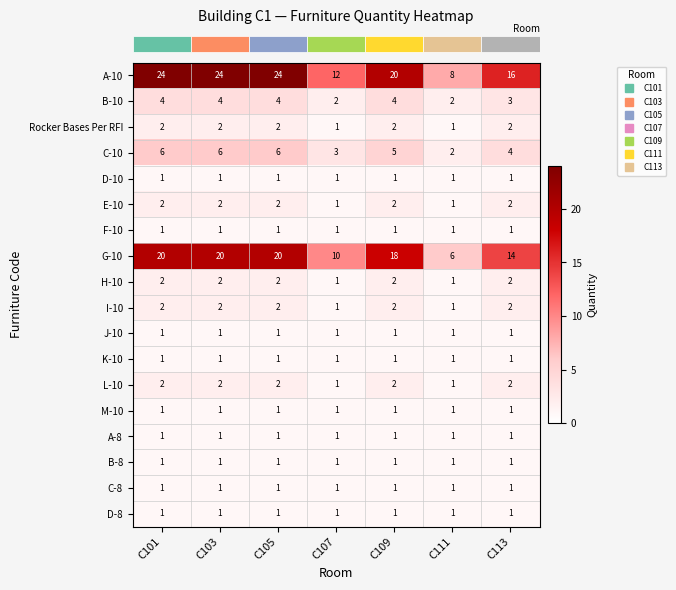

Is it true that B-8 equals 2 at C103?

False